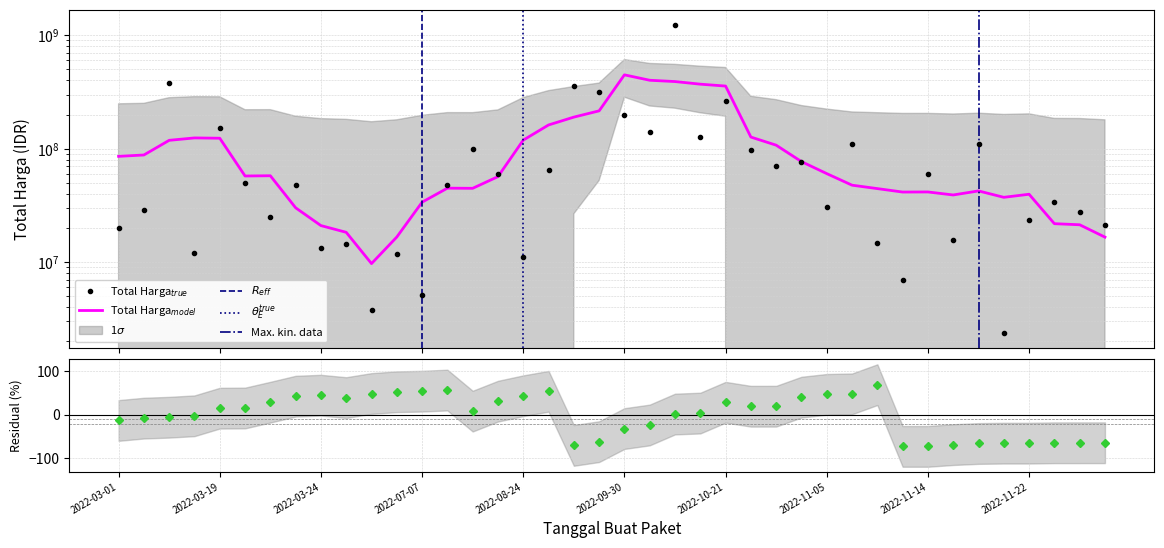

In Kode Paket, how many points are higher than both neighbors (excluding endpoints)?

5